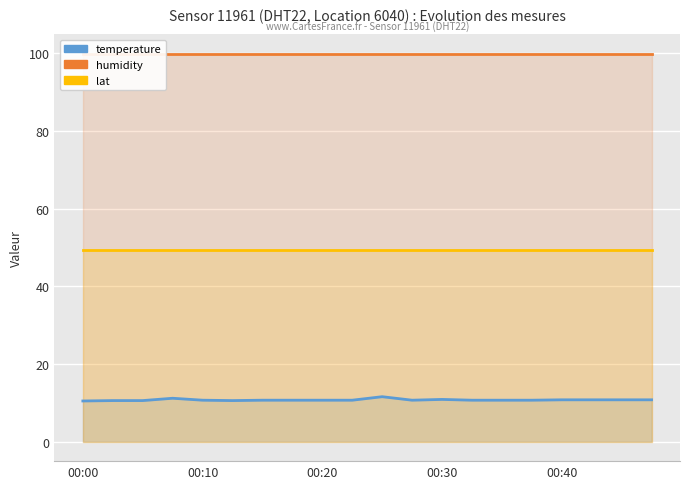

Which category has the lowest value in the lat series?

00:00